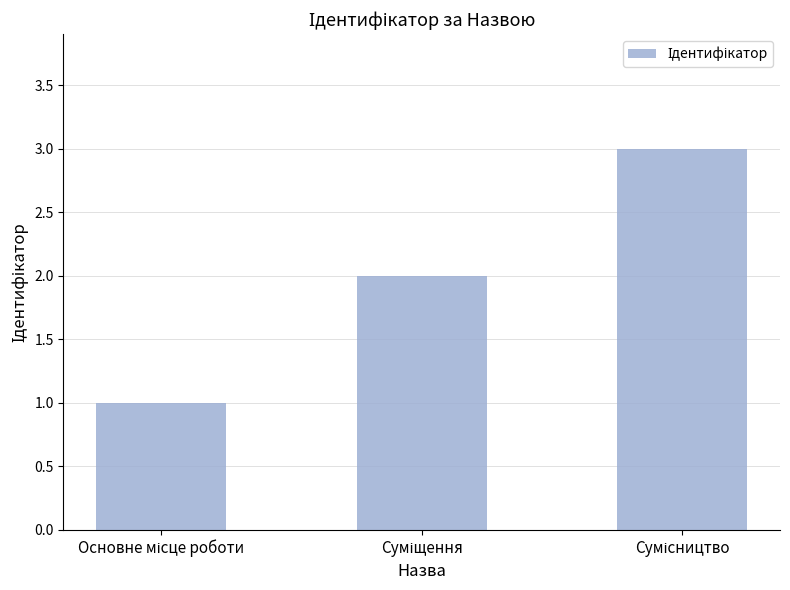

How many categories are shown in the chart?

3